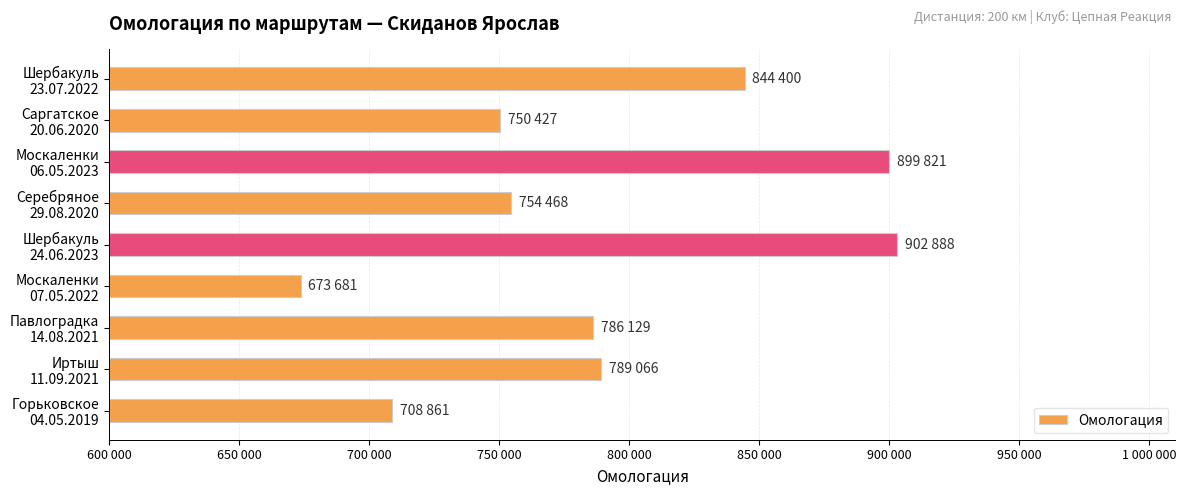

Are the bars horizontal?

Yes